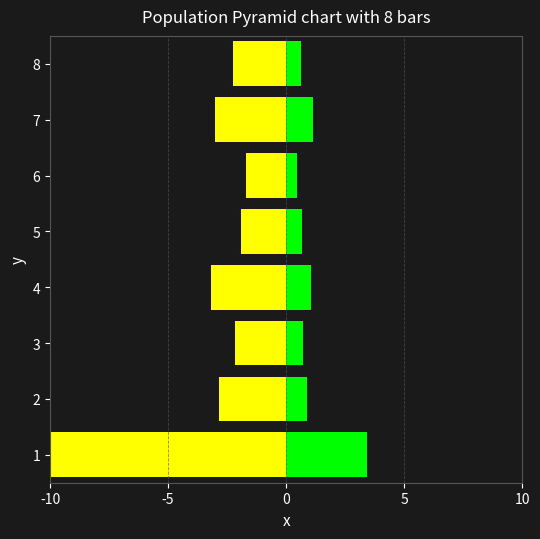

At which category is the sum across all series the highest?

6